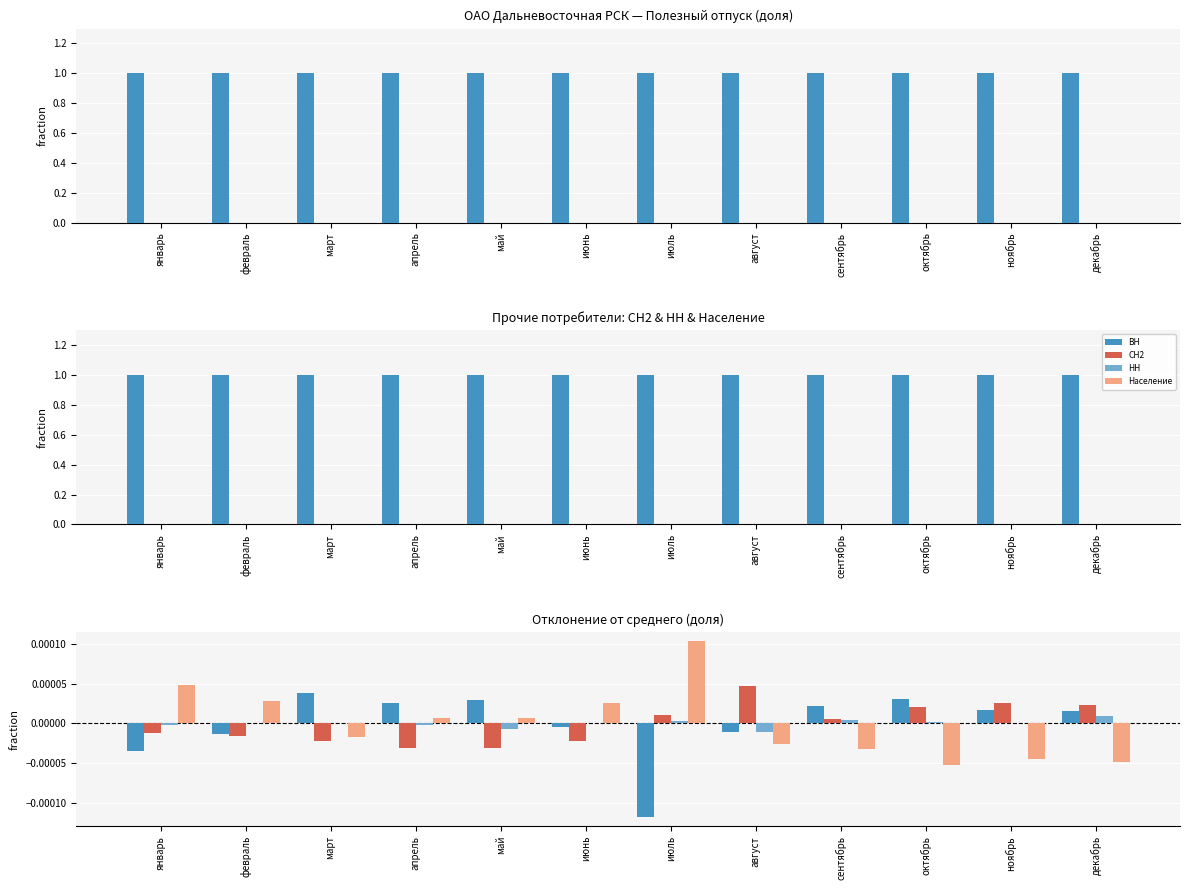

What are all the series names shown in the legend?

ВН, СН2, НН, Население